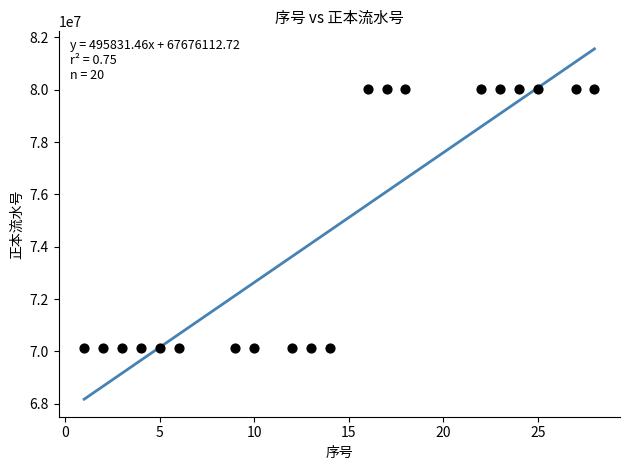

What is the range of Y values (max minus min)?

9891602